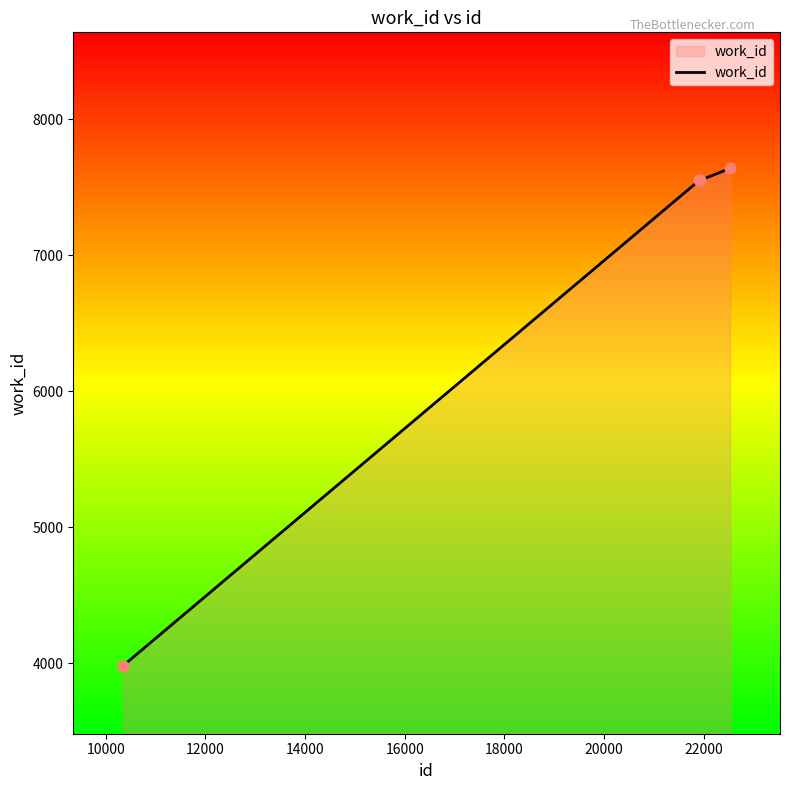

What is the sum of all values?

26726